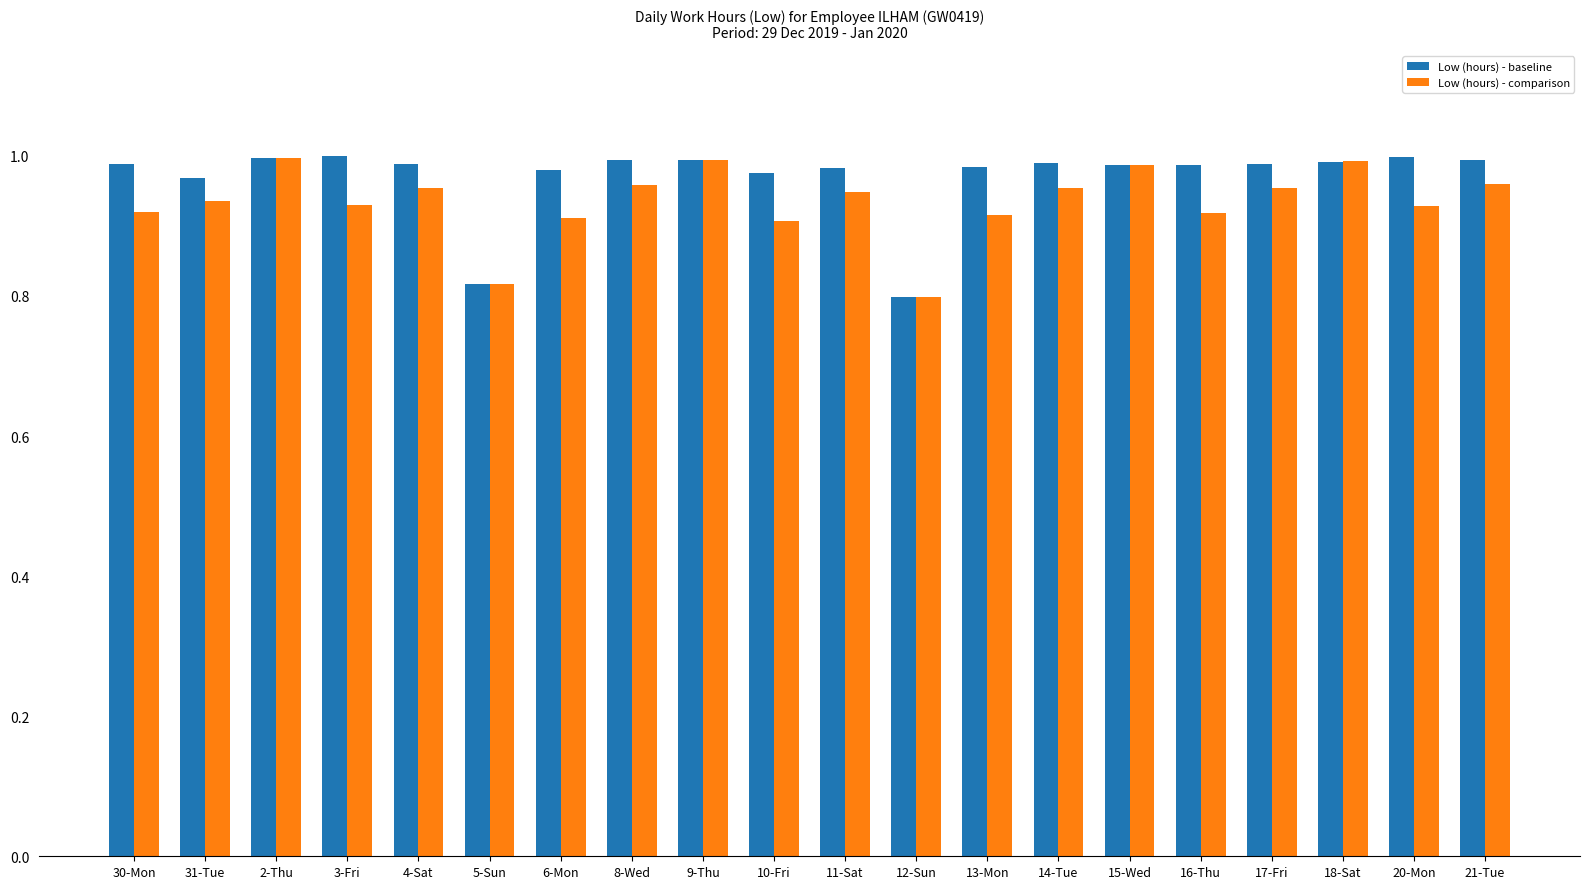

Which series has the largest total across all categories?

Low (hours) - baseline